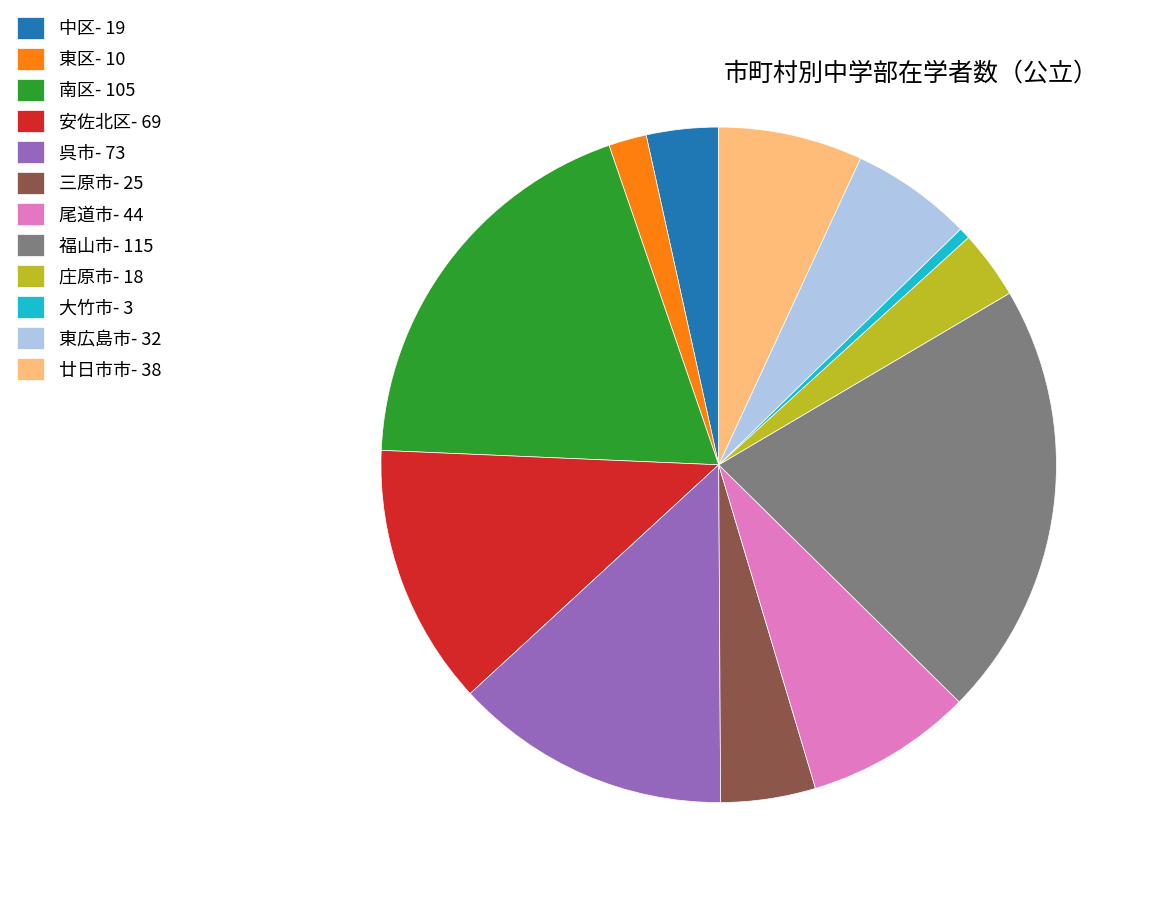

Is 東広島市 the majority of the pie?

No